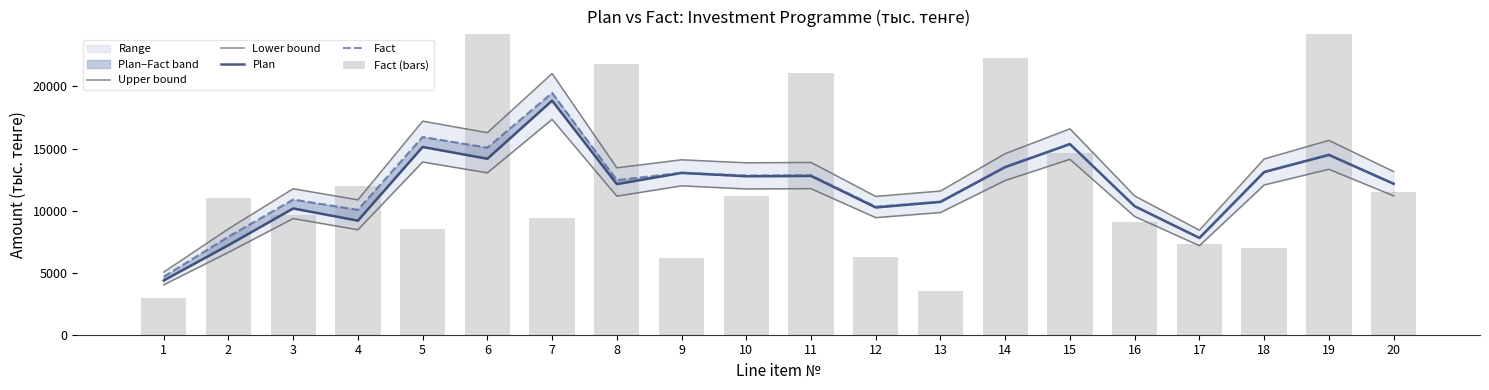

What is the approximate value of Lower bound at 7?

17348.0